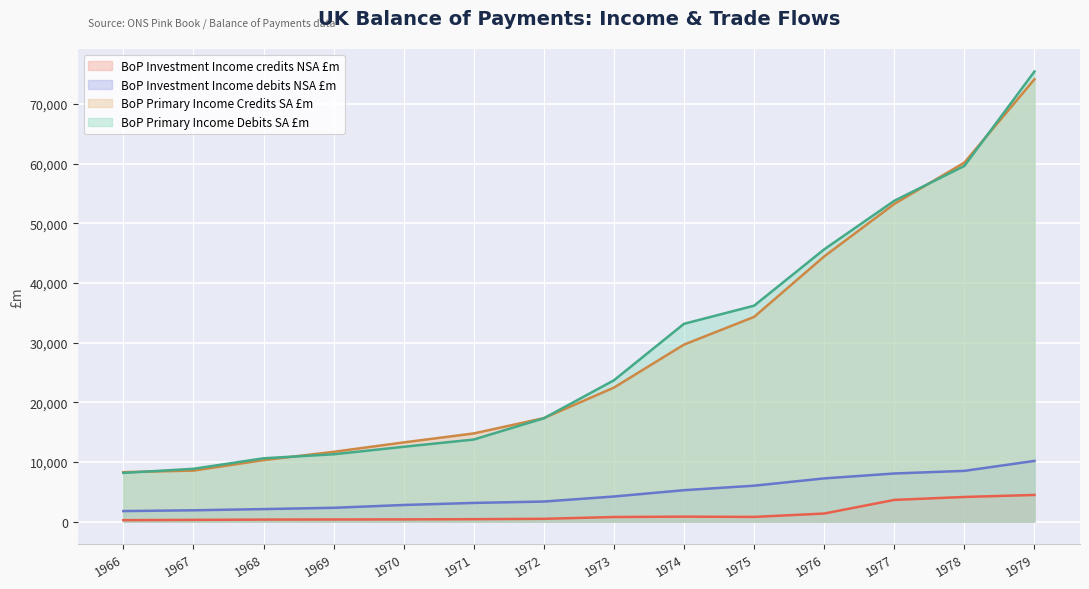

How many categories are shown in the chart?

14